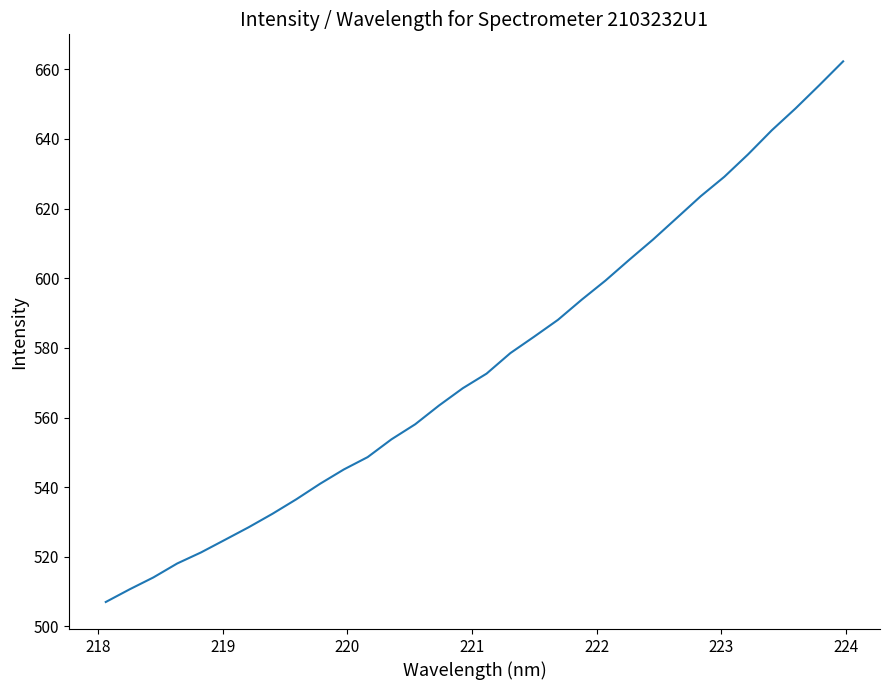

What is the greatest value displayed?

662.3